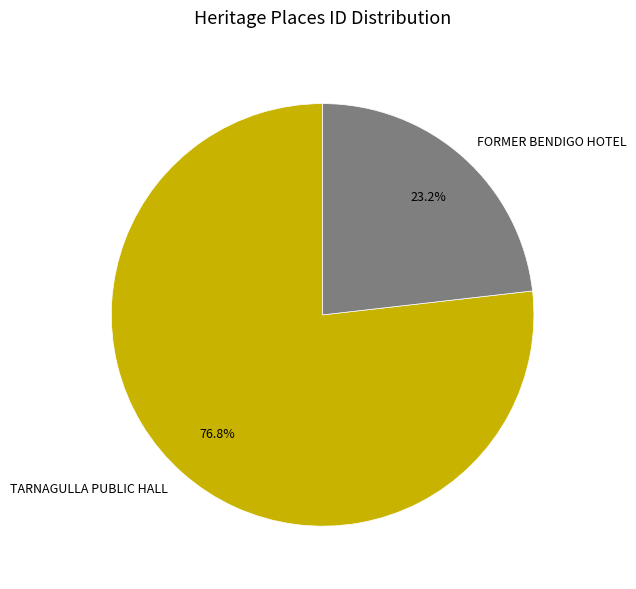

True or false: FORMER BENDIGO HOTEL accounts for 23% of the total.

True